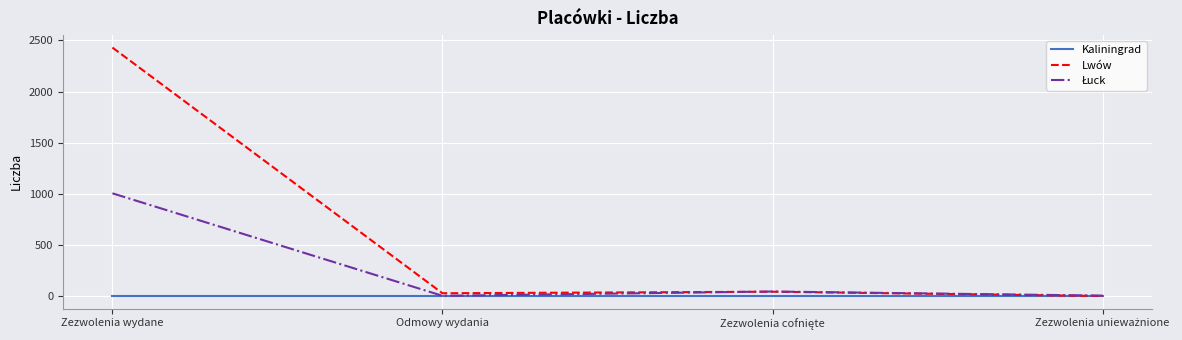

The value of Kaliningrad at Zezwolenia wydane is 0. True or false?

True